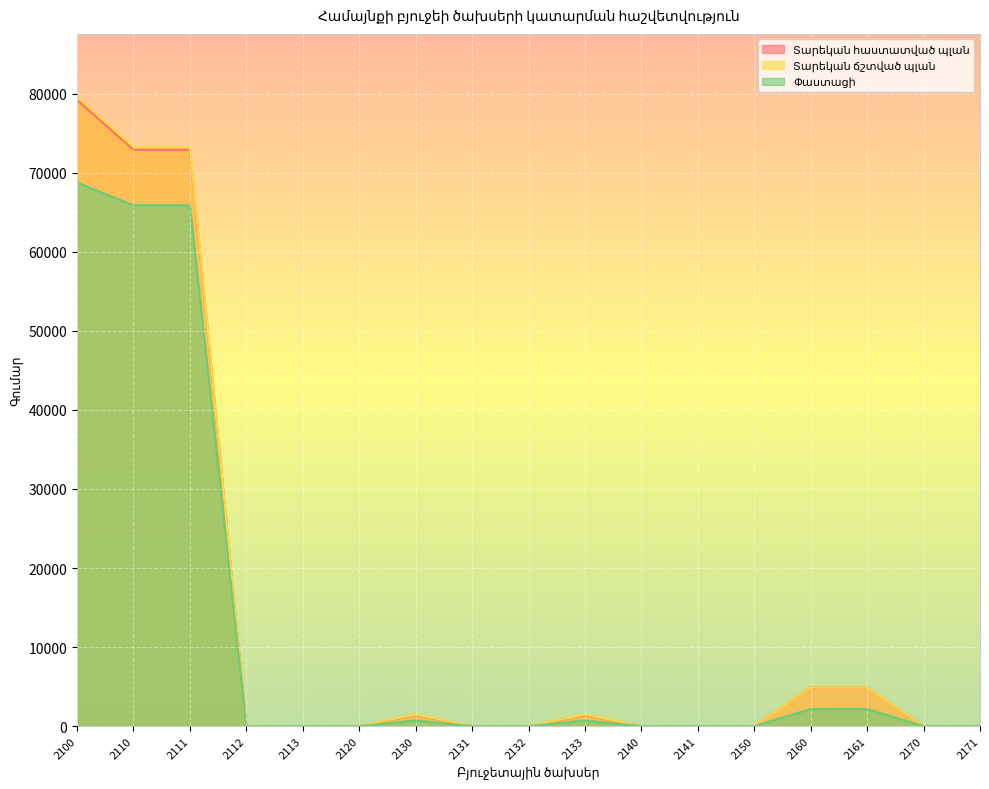

True or false: Փաստացի and Տարեկան ճշտված պլան intersect in this chart.

False